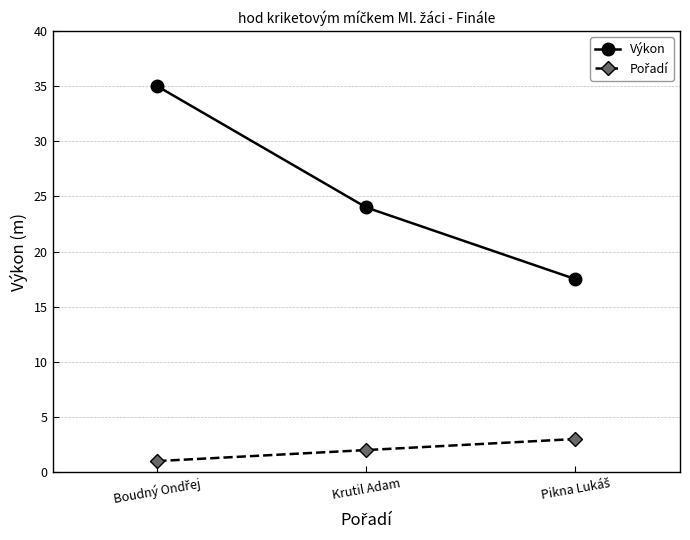

Where is Výkon nearest to the value 26?

Krutil Adam